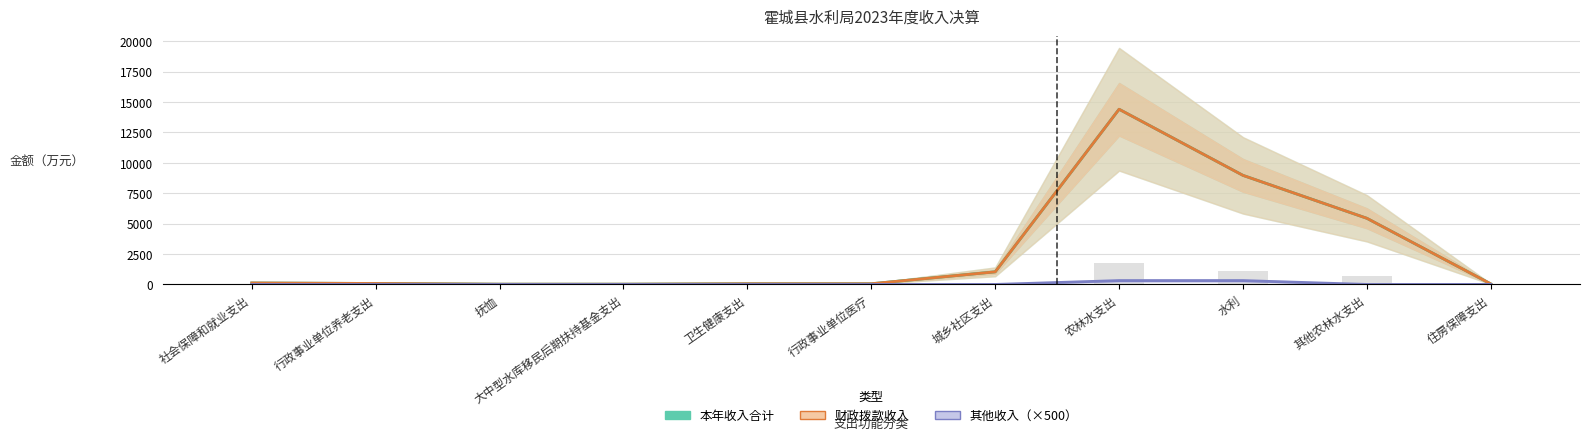

What position from the left is 行政事业单位养老支出?

2